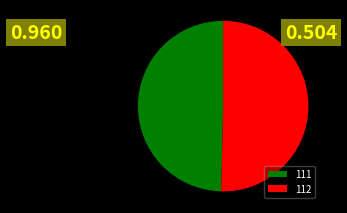

Which has a higher value, 112 or 111?

112